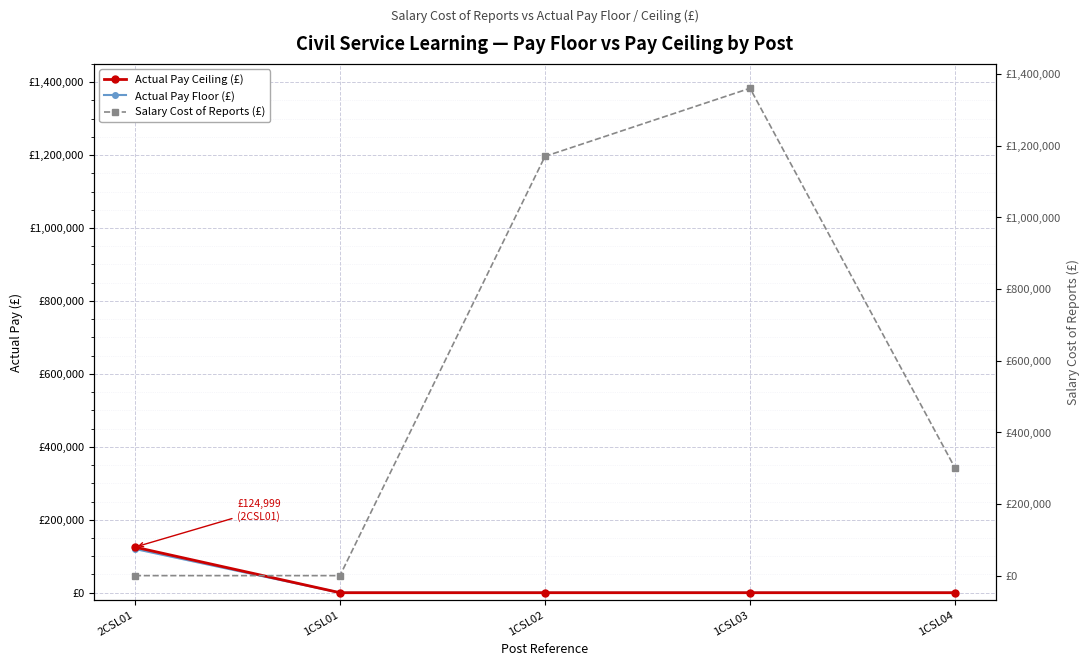

Which category has the highest value in the Salary Cost of Reports (£) series?

1CSL03